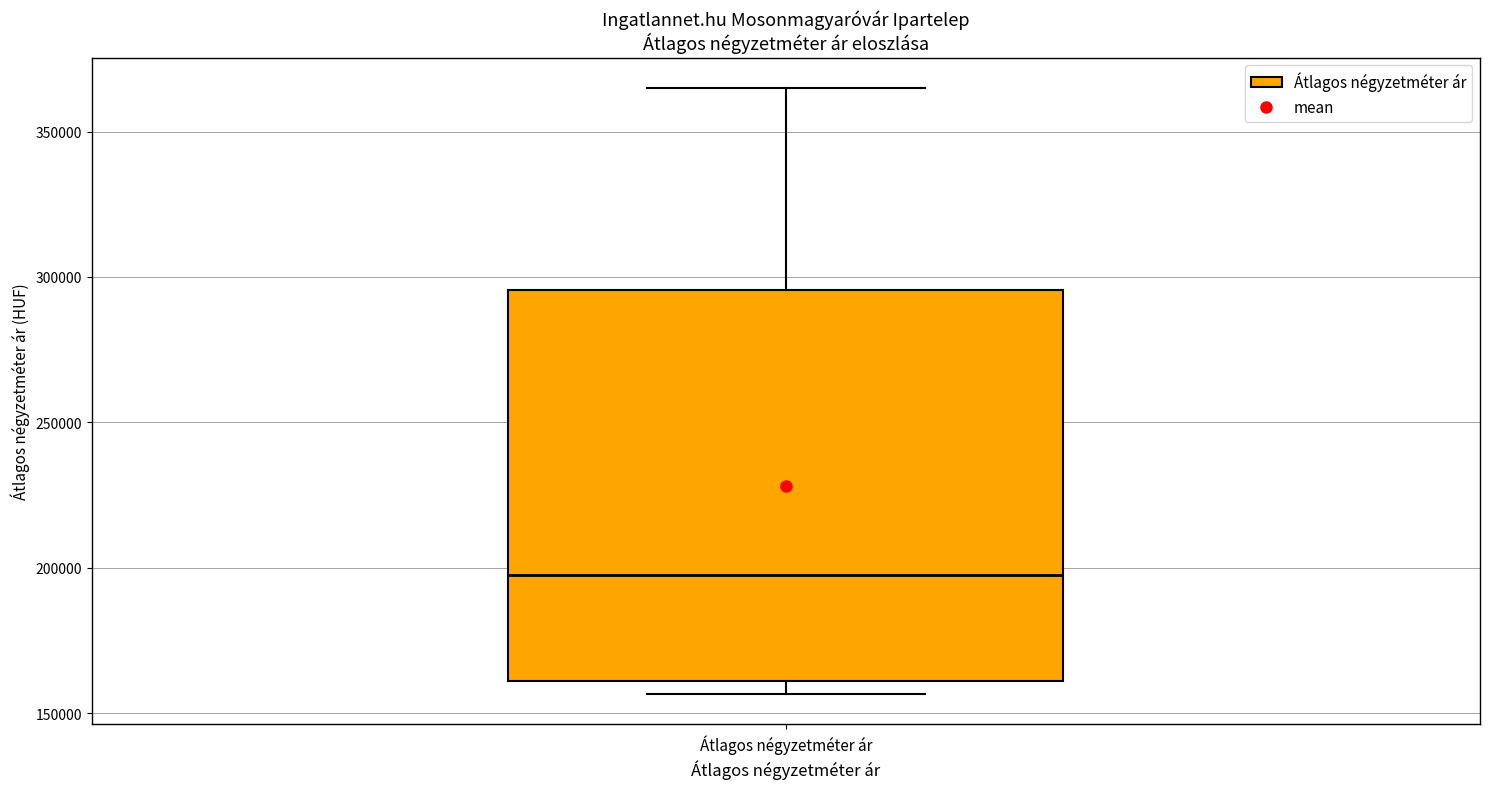

Read this box plot against the y-axis: the position of the median line, the range covered by the box, and the ends of both whiskers. The values are not printed on the chart, so give them approximately, as read against the axis.

median 200000, box 160000 to 295000, whiskers 155000 to 365000